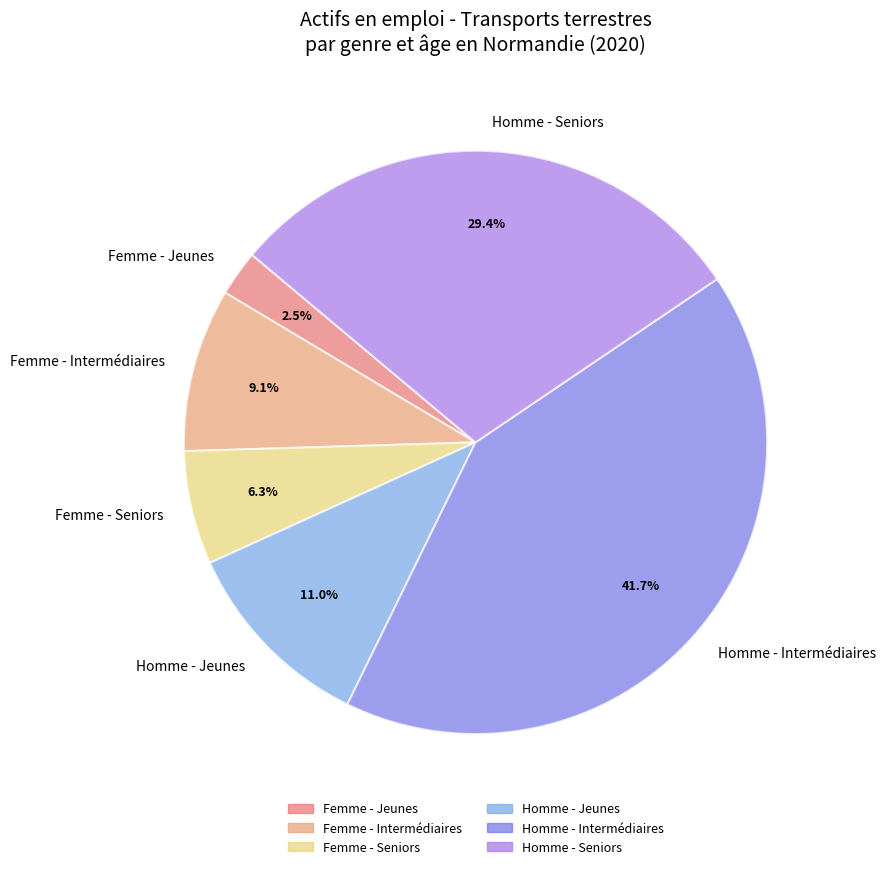

What percentage is NOT represented by Homme - Jeunes?

89.0%